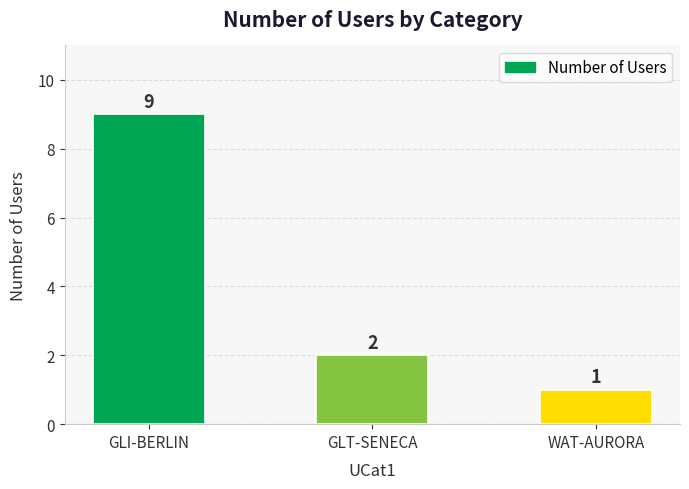

List the labels in order of value, smallest first.

WAT-AURORA, GLT-SENECA, GLI-BERLIN